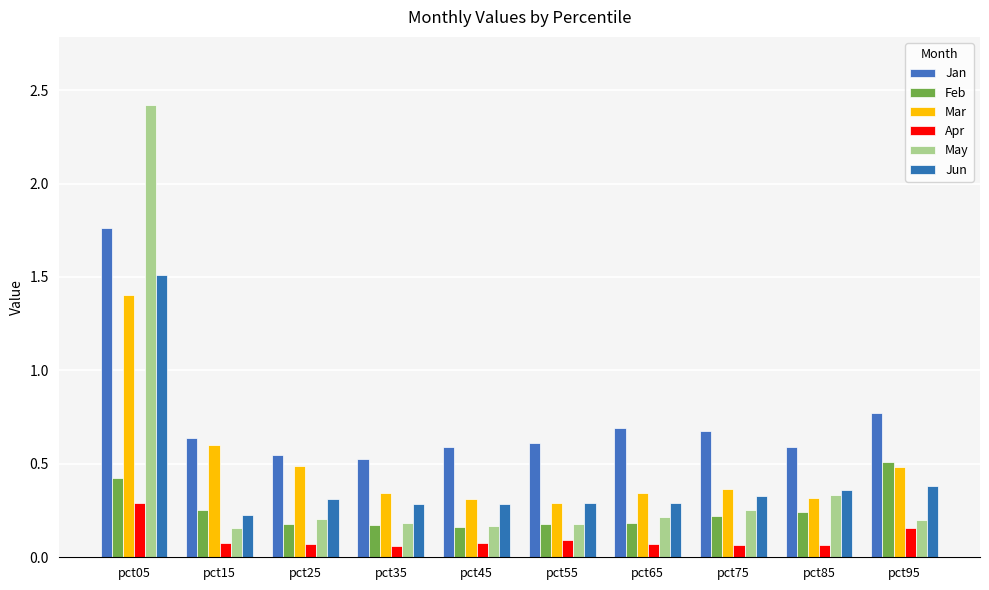

Reading left to right, what are all the values shown in this chart?

Jan: pct05=1.8	pct15=0.6	pct25=0.5	pct35=0.5	pct45=0.6	pct55=0.6	pct65=0.7	pct75=0.7	pct85=0.6	pct95=0.8
Feb: pct05=0.4	pct15=0.3	pct25=0.2	pct35=0.2	pct45=0.2	pct55=0.2	pct65=0.2	pct75=0.2	pct85=0.2	pct95=0.5
Mar: pct05=1.4	pct15=0.6	pct25=0.5	pct35=0.3	pct45=0.3	pct55=0.3	pct65=0.3	pct75=0.4	pct85=0.3	pct95=0.5
Apr: pct05=0.3	pct15=0.1	pct25=0.1	pct35=0.1	pct45=0.1	pct55=0.1	pct65=0.1	pct75=0.1	pct85=0.1	pct95=0.2
May: pct05=2.4	pct15=0.2	pct25=0.2	pct35=0.2	pct45=0.2	pct55=0.2	pct65=0.2	pct75=0.3	pct85=0.3	pct95=0.2
Jun: pct05=1.5	pct15=0.2	pct25=0.3	pct35=0.3	pct45=0.3	pct55=0.3	pct65=0.3	pct75=0.3	pct85=0.4	pct95=0.4